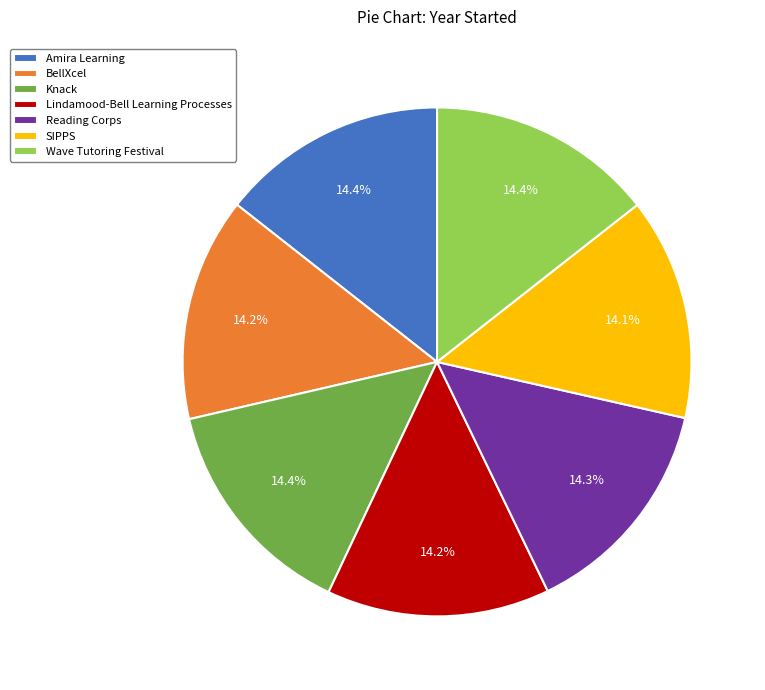

Combined, what portion of the pie is Amira Learning and Reading Corps?

28.7%